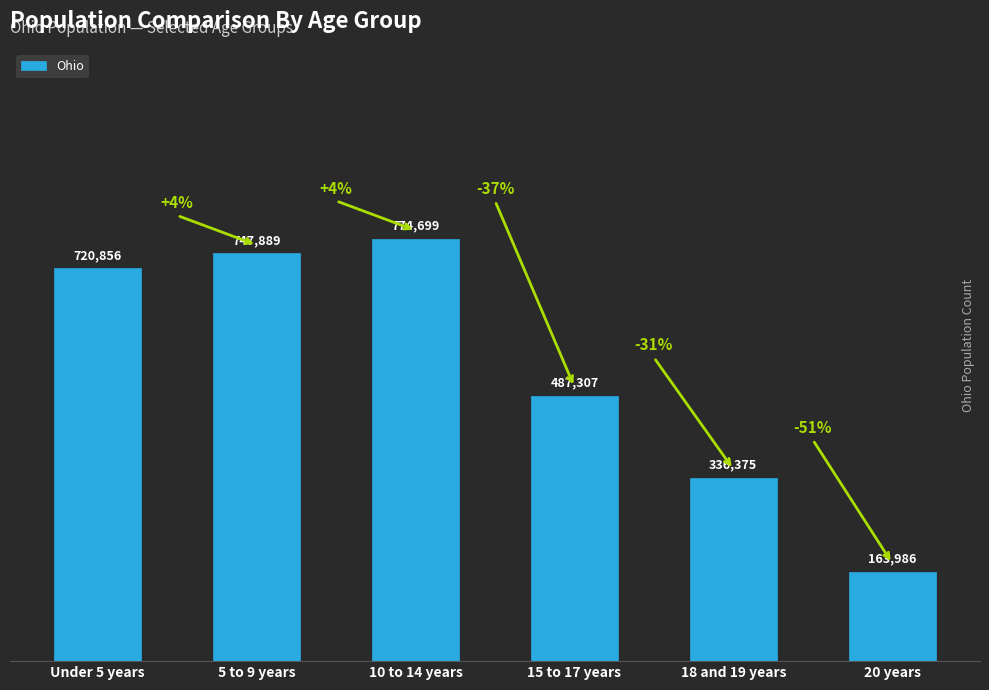

At which category does the chart reach its minimum across all series?

20 years